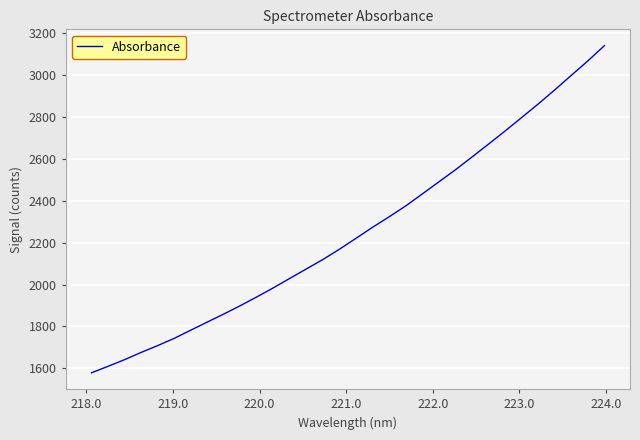

What is the greatest value displayed?

3140.0